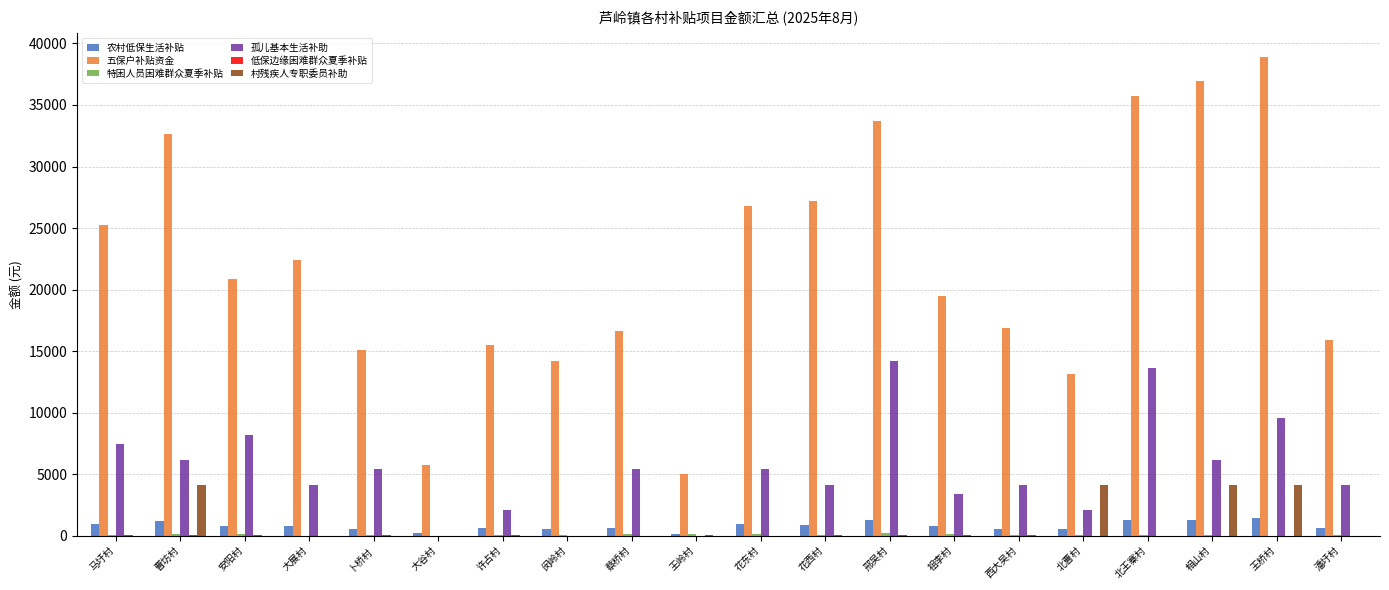

The 孤儿基本生活补助 series shows 6150.0 at 相山村. True or false?

True